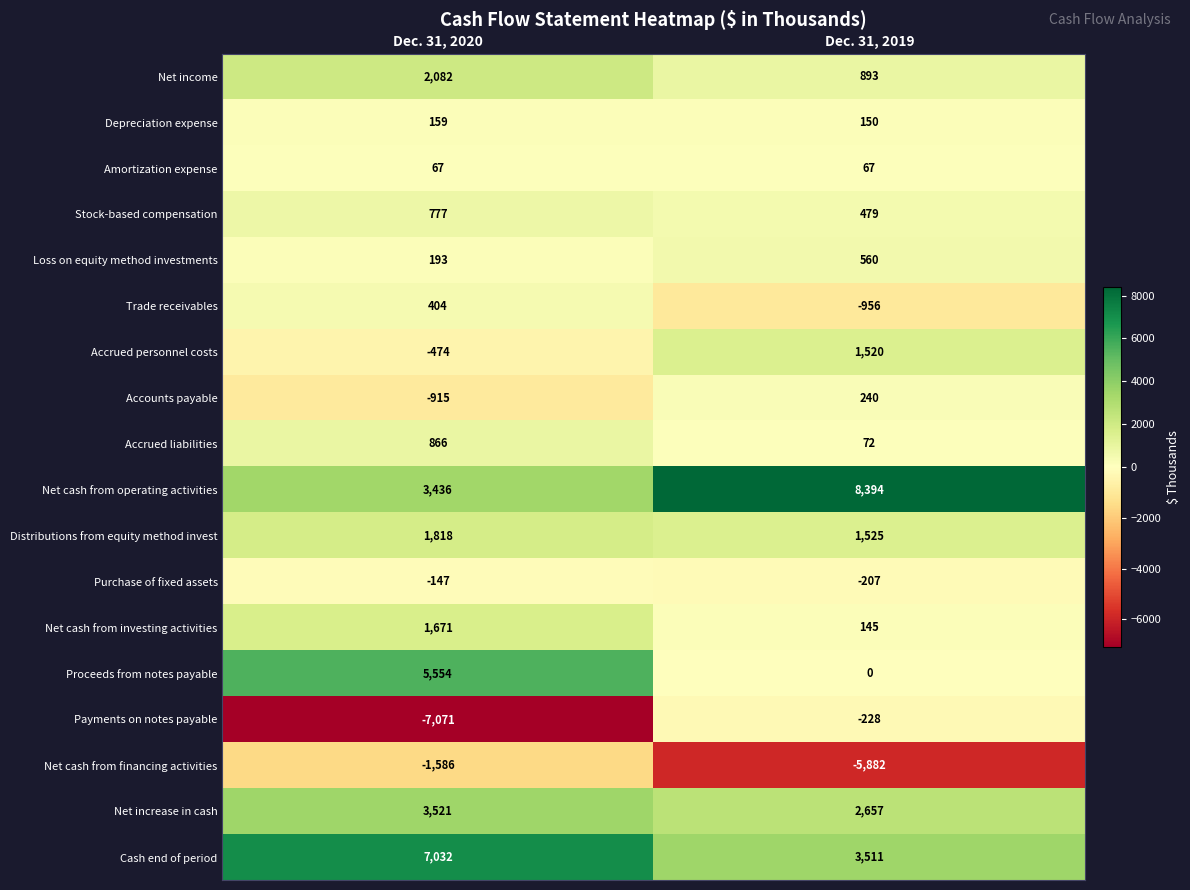

Which series has the largest range (max minus min)?

Payments on notes payable